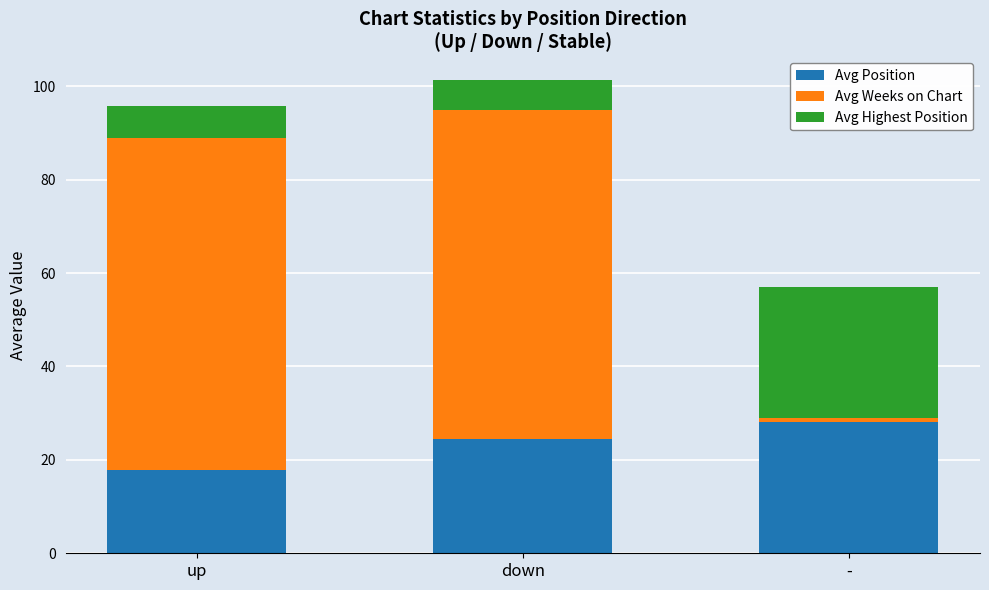

What is the total value across all series at down?

101.3